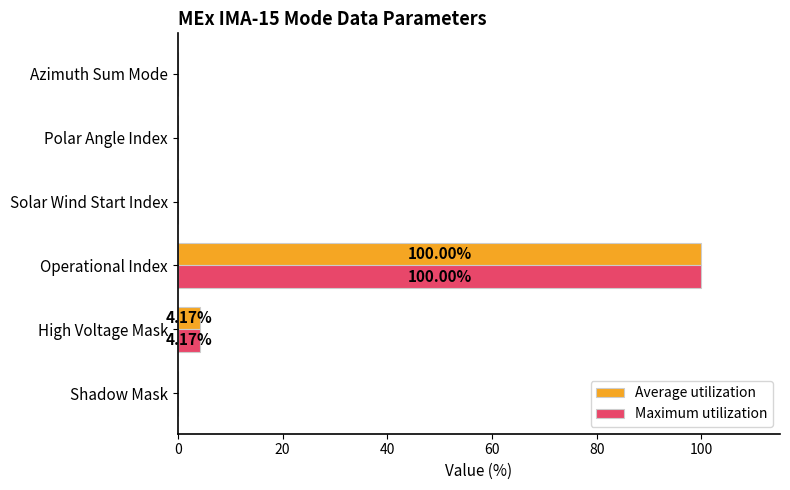

At which category does the chart reach its peak across all series?

Operational Index